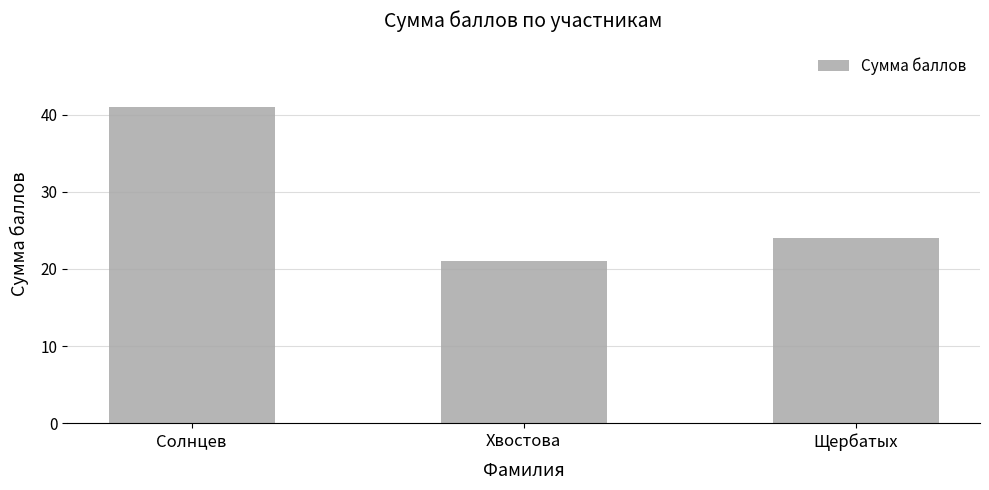

How many distinct data groups are displayed?

1